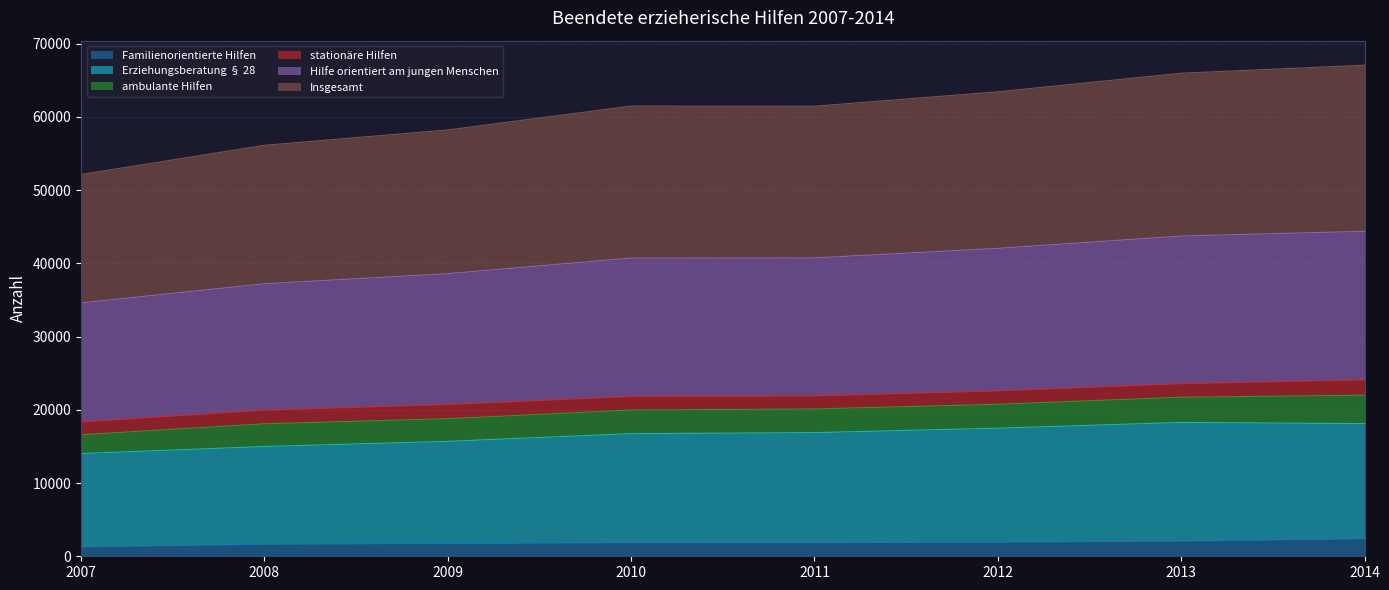

Read the Insgesamt value at 2008, to the nearest 50.

56100